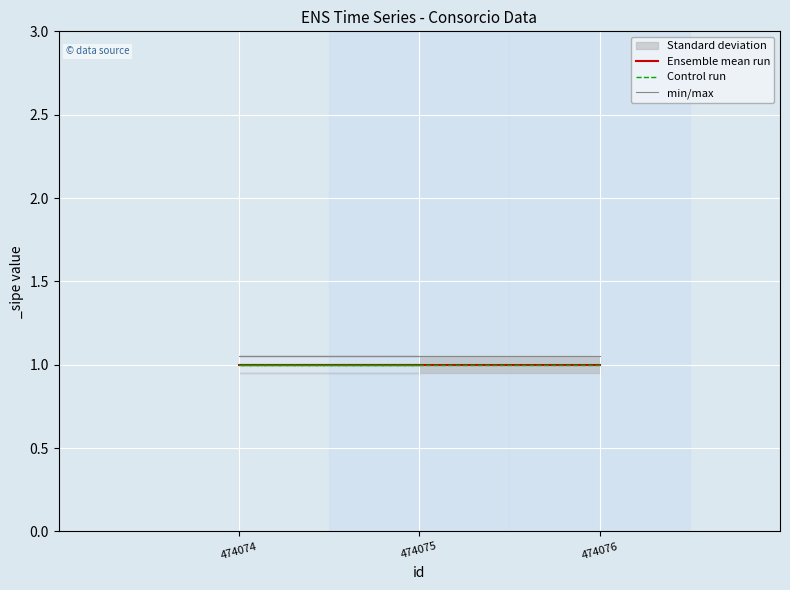

What is the maximum value shown in the chart?

1.1